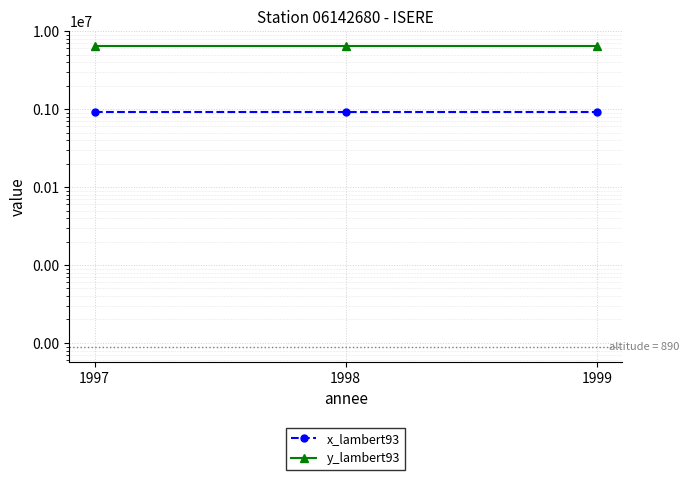

True or false: x_lambert93 has a value of 919502 at 1997.

True